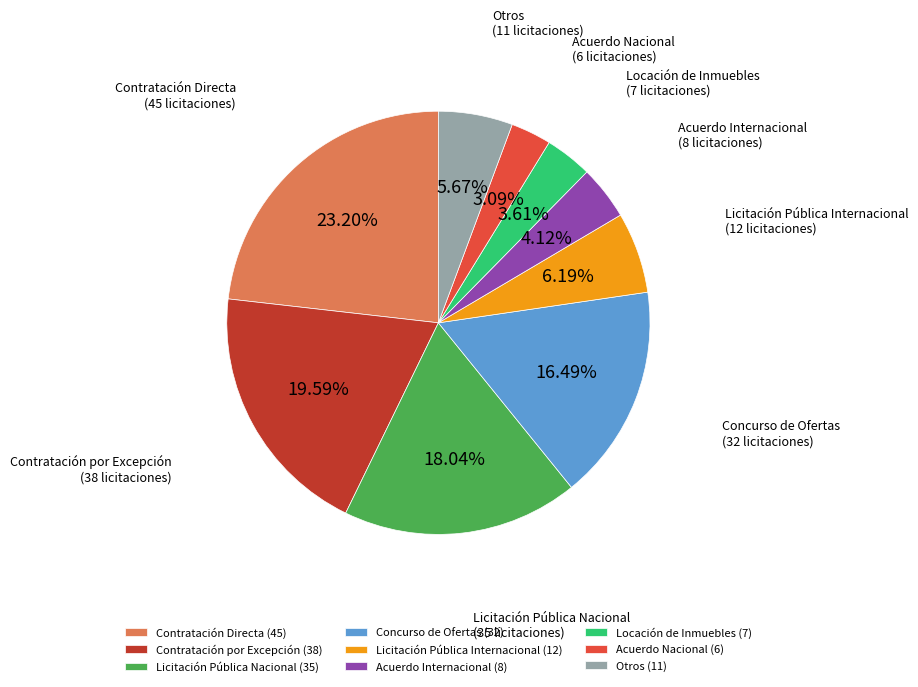

How many slices are in this pie chart?

9